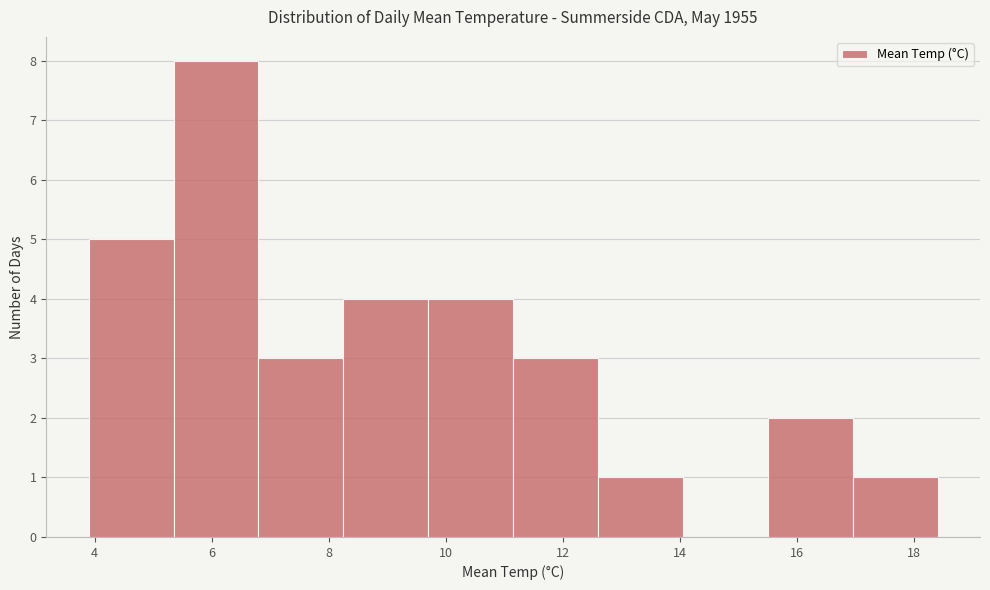

How tall is the bar that spans 6.80 to 8.25 on the x-axis? Neither the bar edges nor the heights are printed on the chart, so give them approximately, as read against the axes.

3